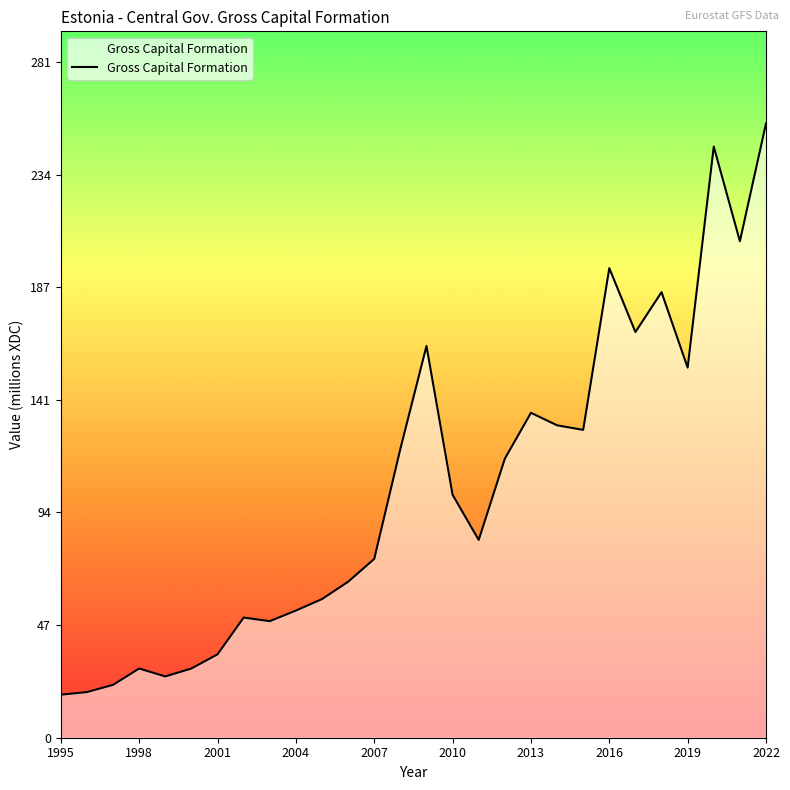

What is the difference between the maximum and minimum values?

237.7